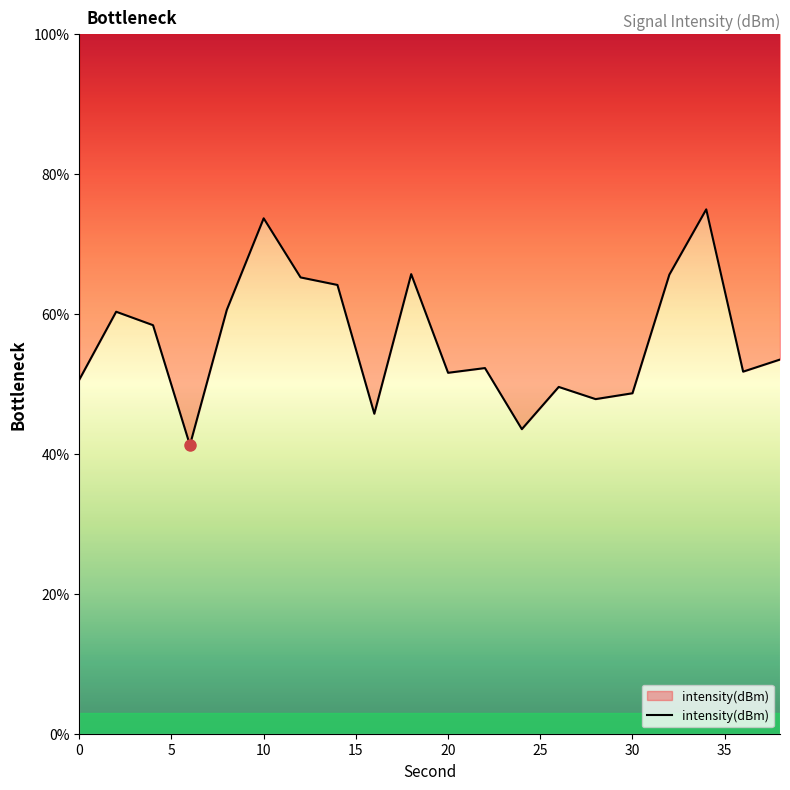

List the labels in order of value, smallest first.

6, 24, 16, 28, 30, 26, 0, 20, 36, 22, 38, 4, 2, 8, 14, 12, 32, 18, 10, 34